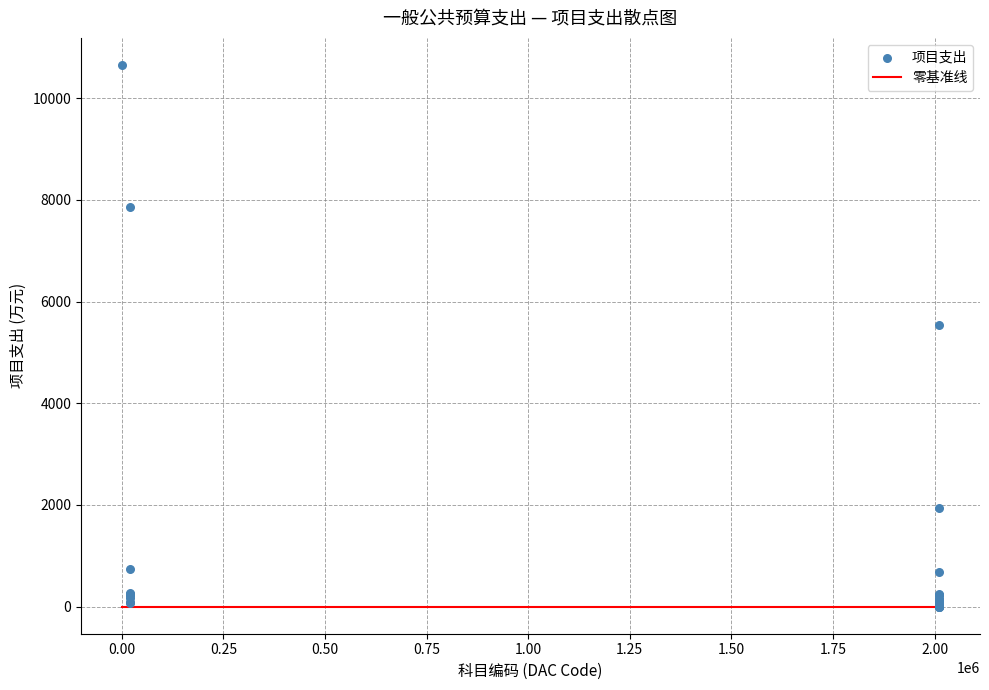

What Y value in the scatter plot is closest to 5327?

5545.0